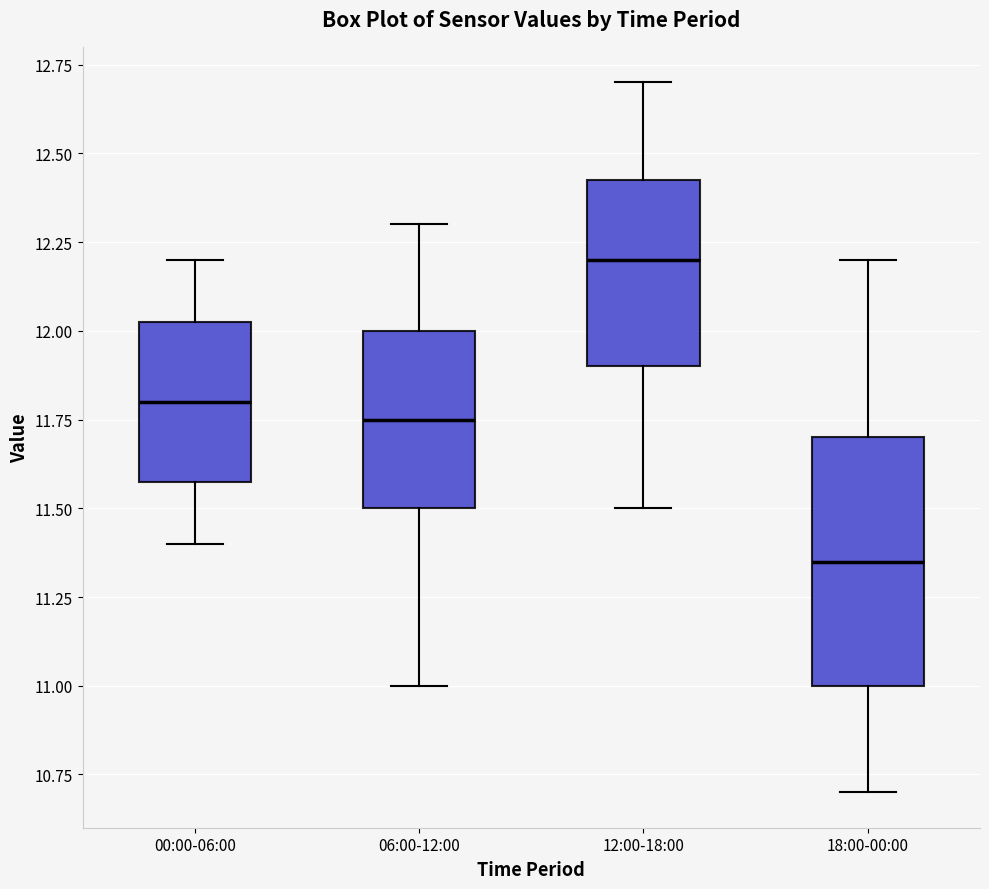

Which box is the tallest, from its lower edge to its upper edge?

18:00-00:00